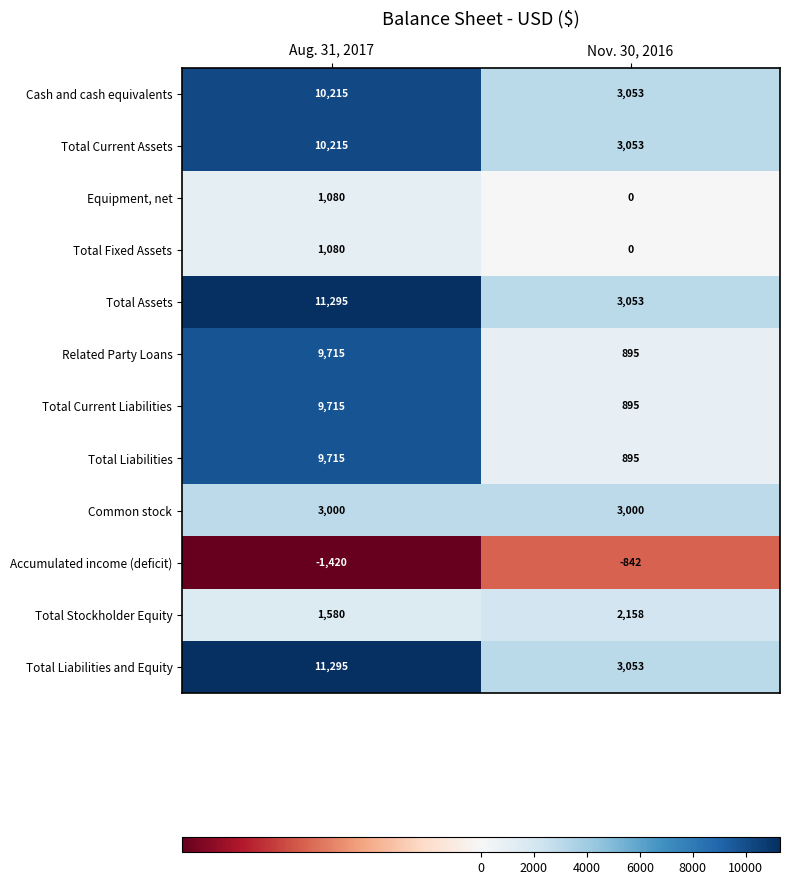

What is the spread (max minus min) of values at Aug. 31, 2017?

12715